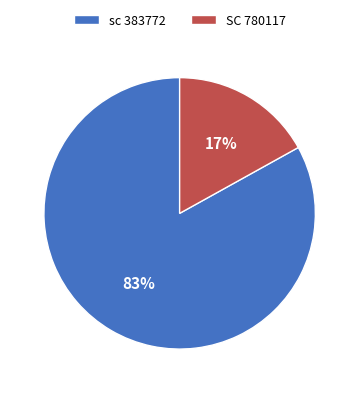

Rank the categories by value from lowest to highest.

SC 780117, sc 383772